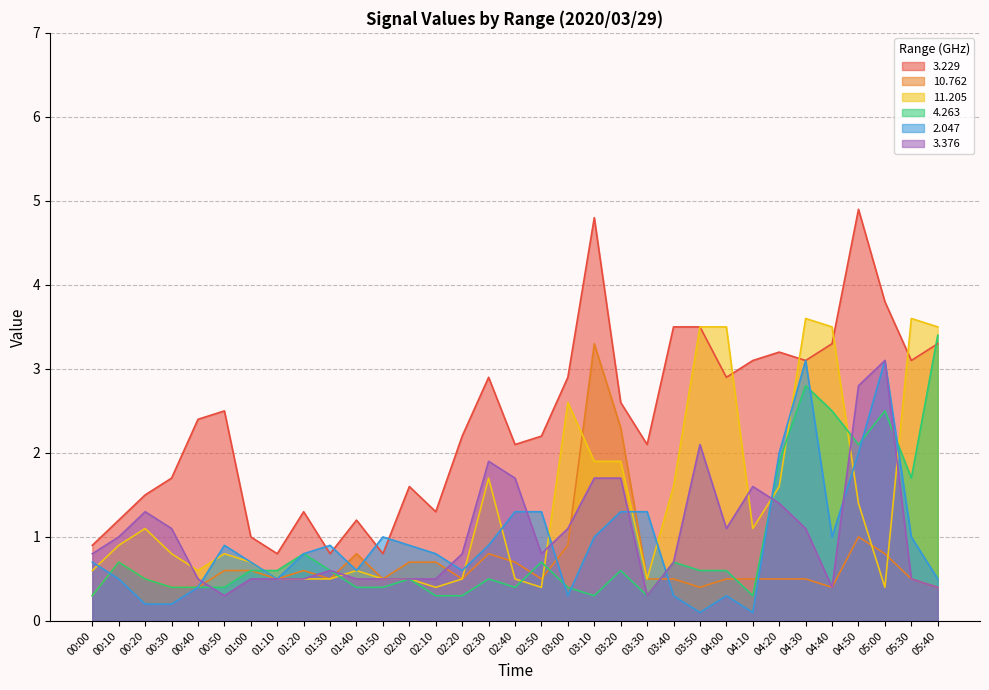

Between 03:10 and 03:40, which series saw the biggest shift?

10.762